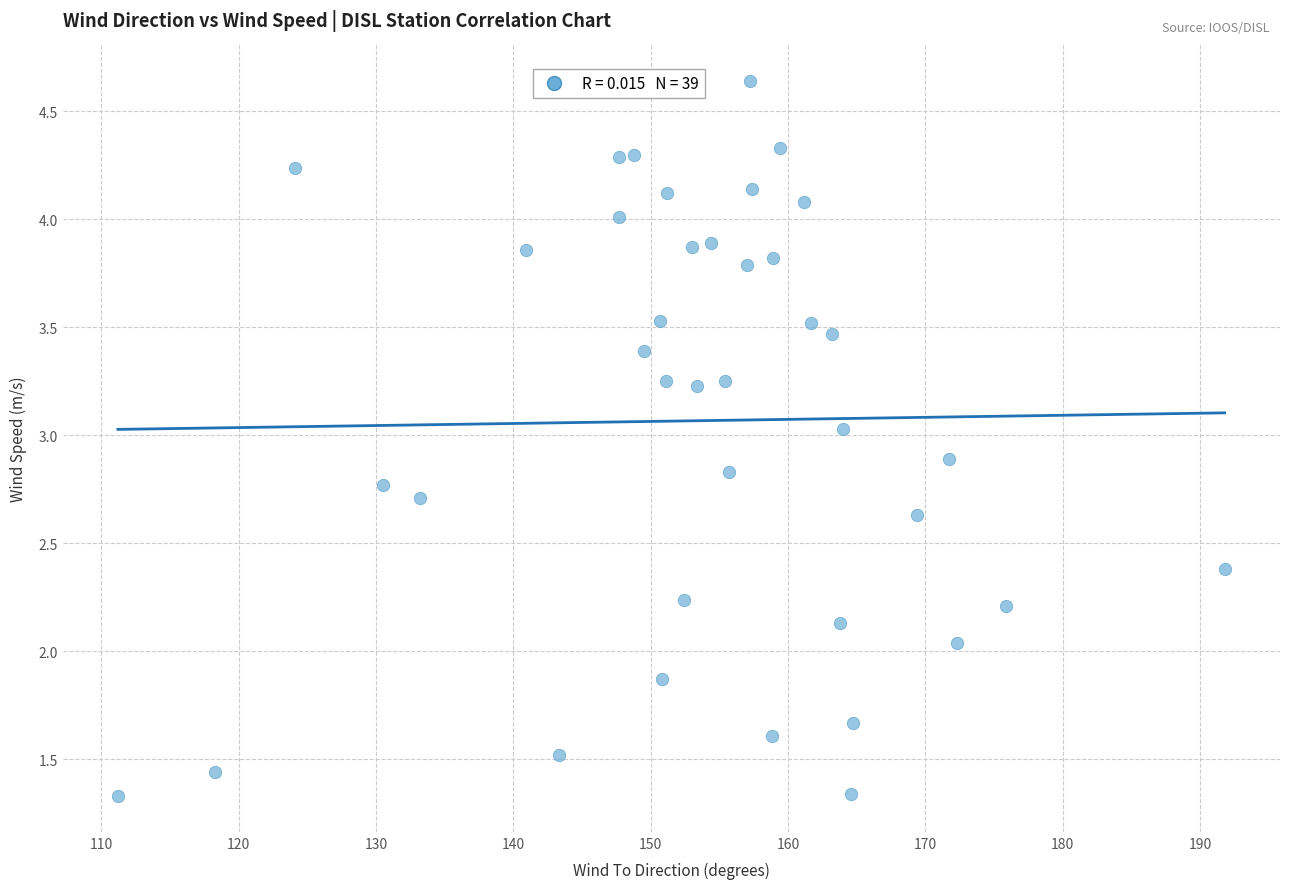

What is the range of X values (max minus min)?

80.6